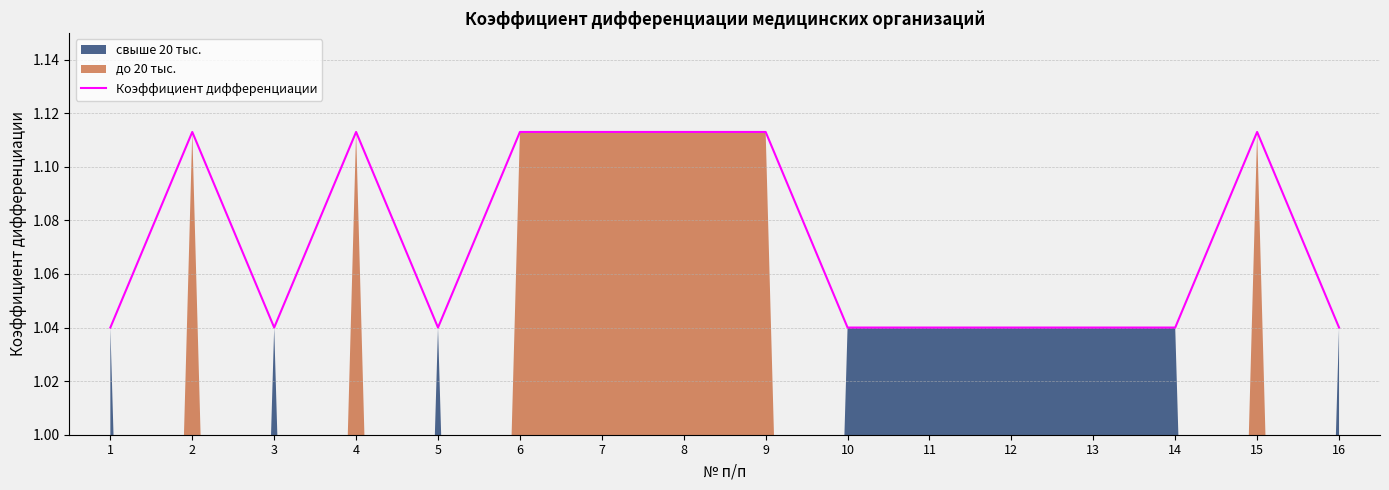

List the labels in order of value, smallest first.

1, 3, 5, 10, 11, 12, 13, 14, 16, 2, 4, 6, 7, 8, 9, 15